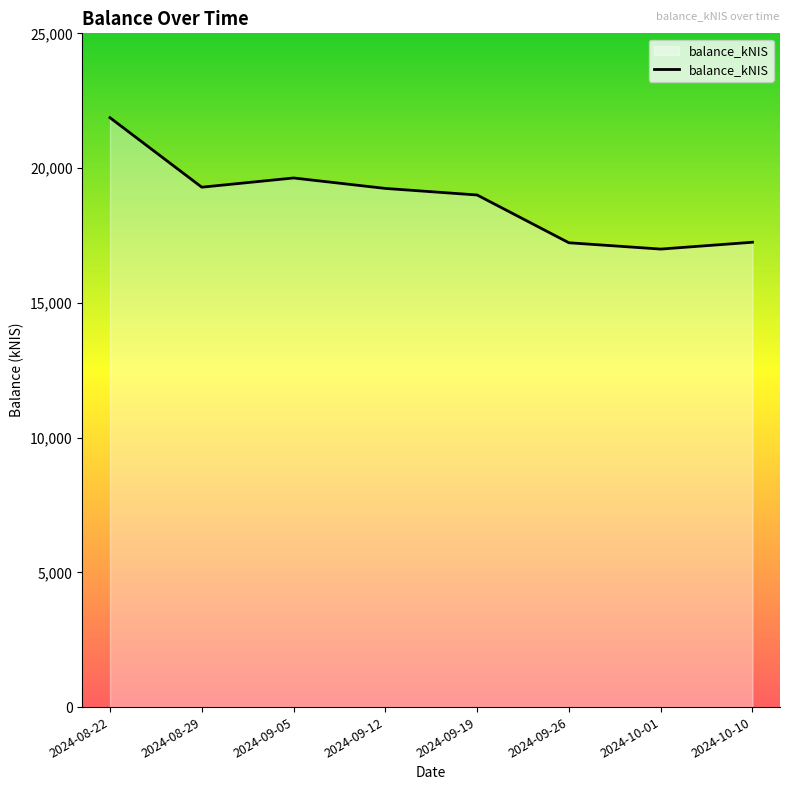

How many categories are shown in the chart?

8